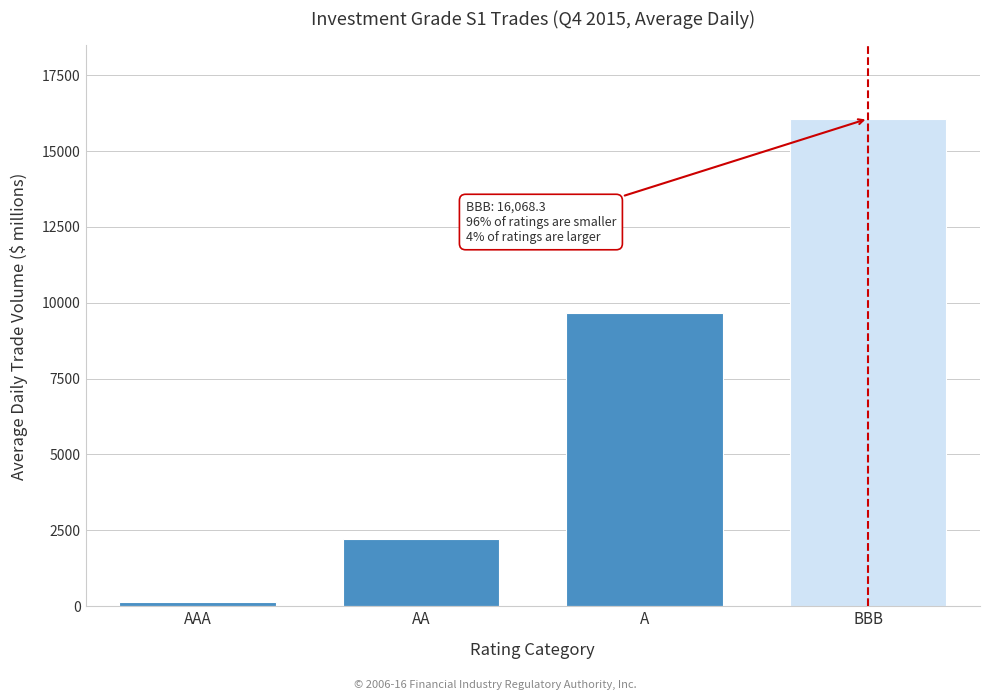

Reading right to left, list all the values displayed in this chart.

BBB=16068.3	A=9675.0	AA=2212.0	AAA=137.3